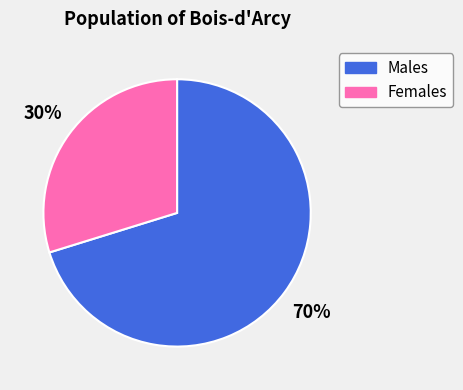

Is it true that Males is 70% of the pie?

True